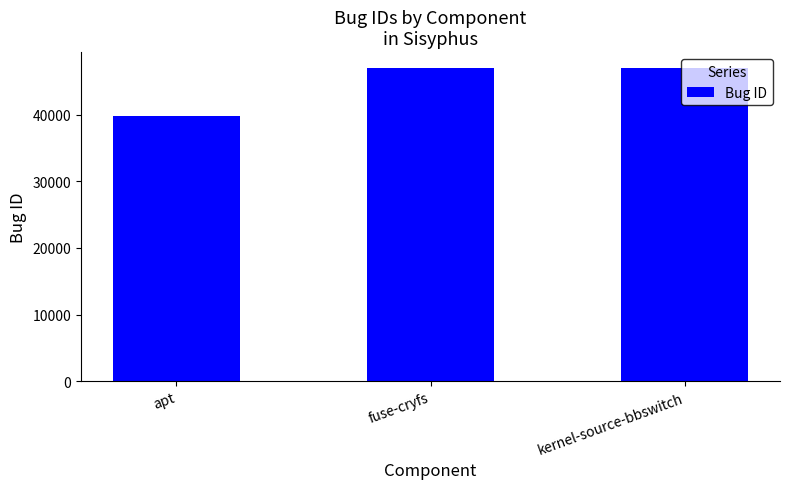

Which category has the lowest value across all series?

apt